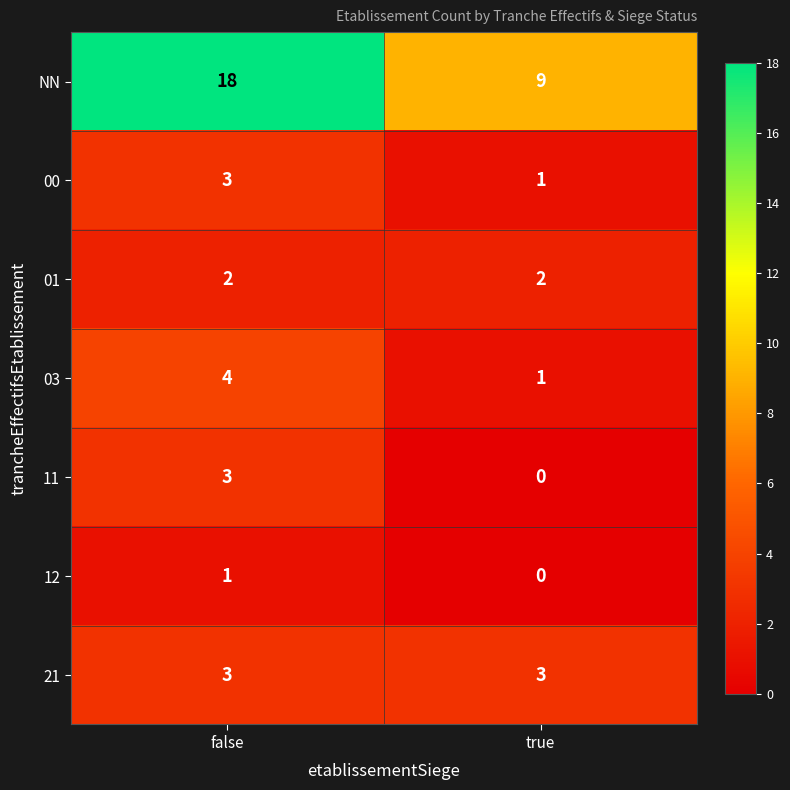

Reading left to right, list all the values displayed in this chart.

NN: 18	9
00: 3	1
01: 2	2
03: 4	1
11: 3	0
12: 1	0
21: 3	3